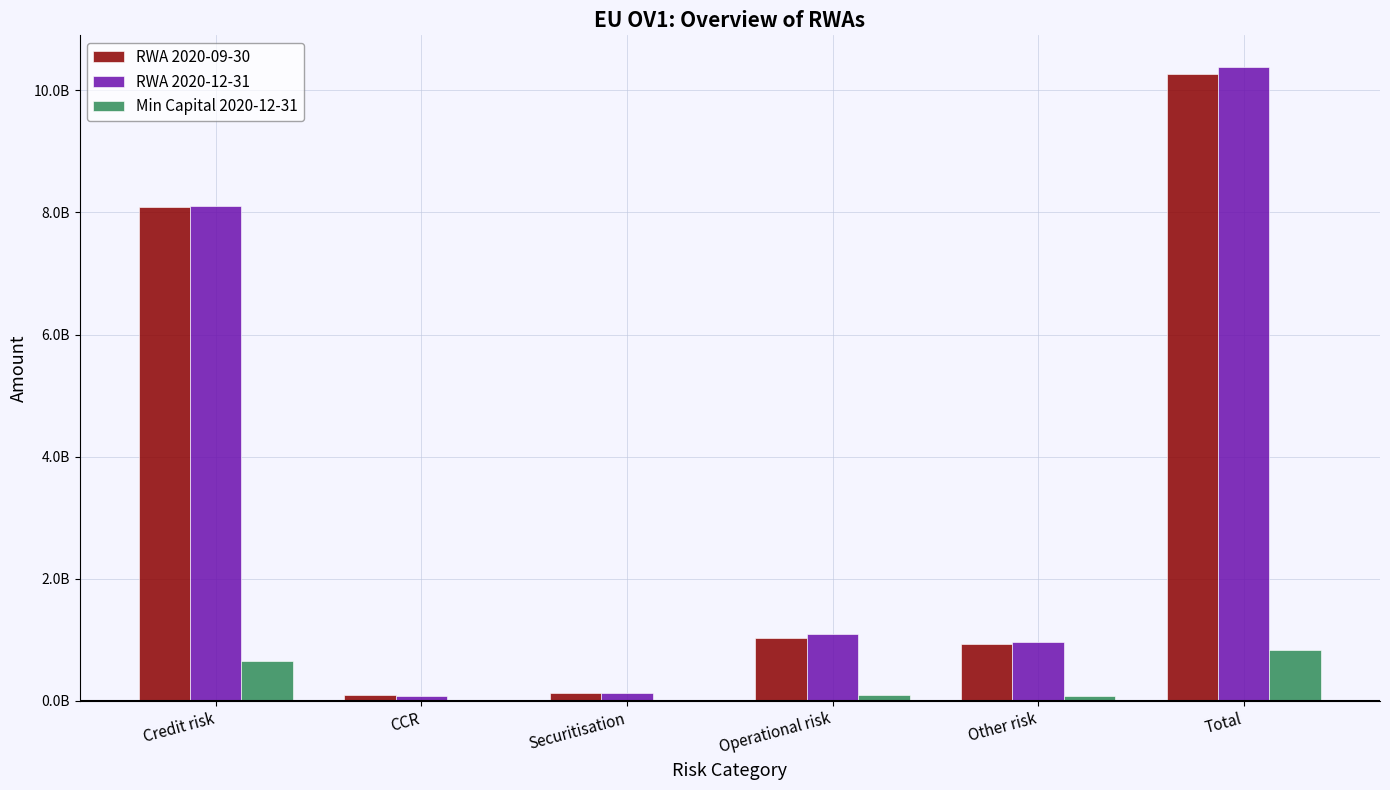

What are all the series names shown in the legend?

RWA 2020-09-30, RWA 2020-12-31, Min Capital 2020-12-31